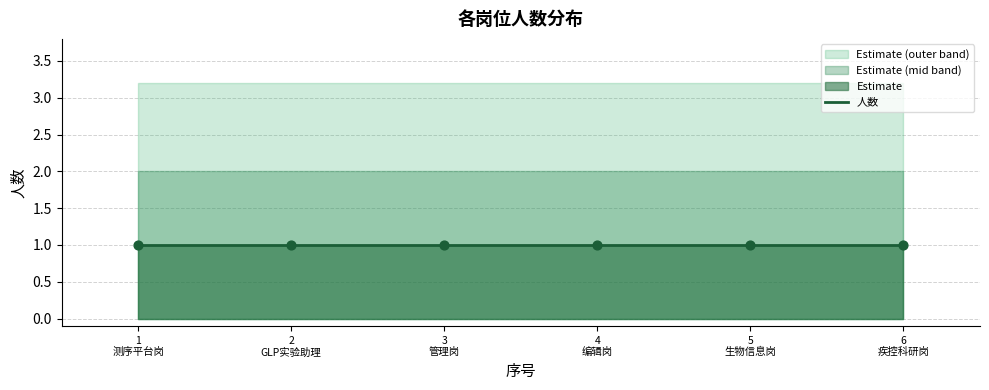

At how many categories does at least one series exceed 0?

6